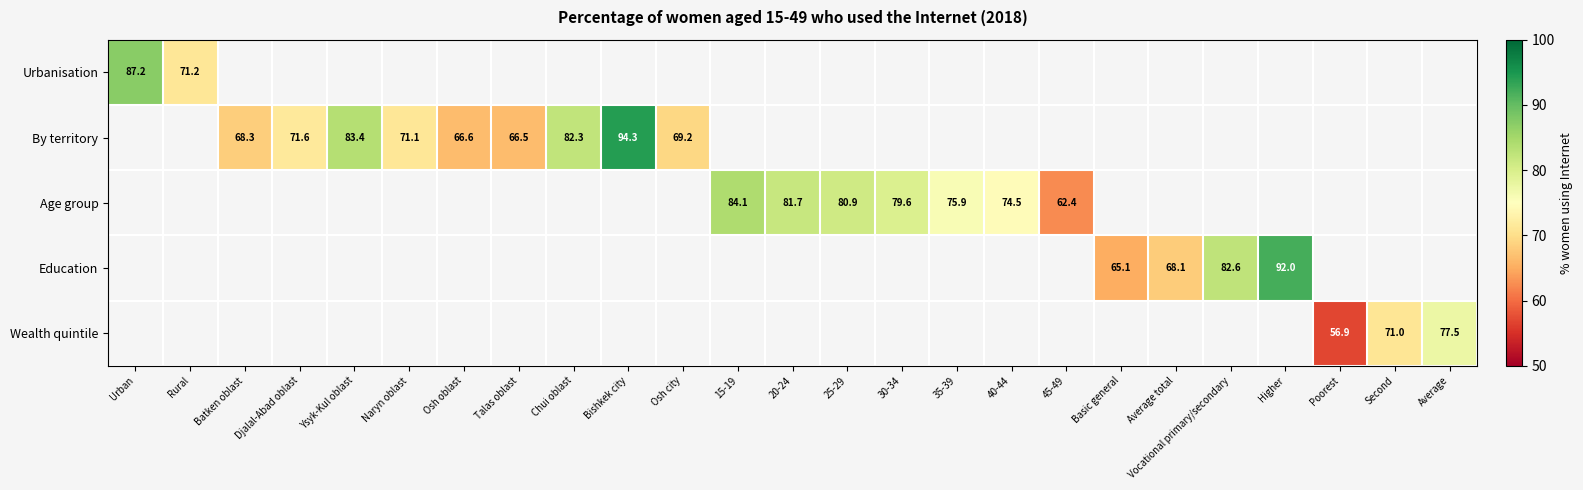

At how many categories does at least one series exceed 59?

24